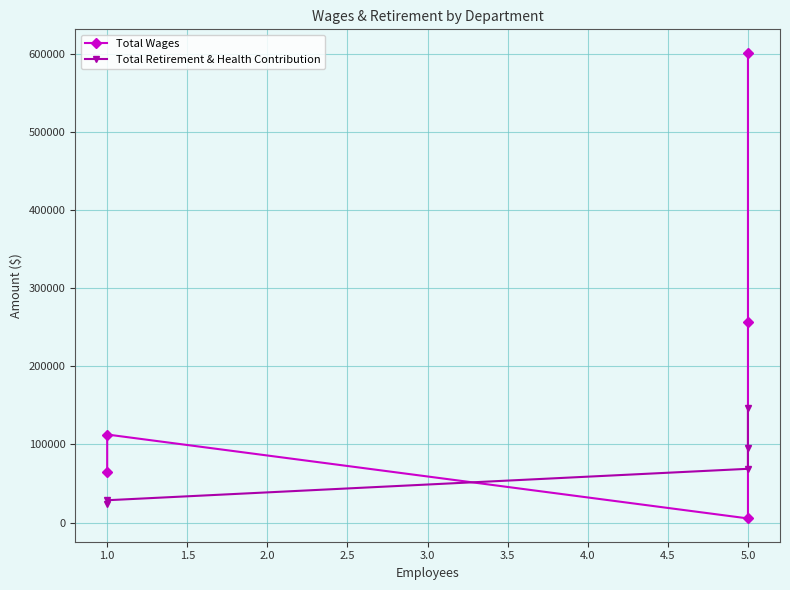

What is the minimum value for Total Retirement & Health Contribution?

23617